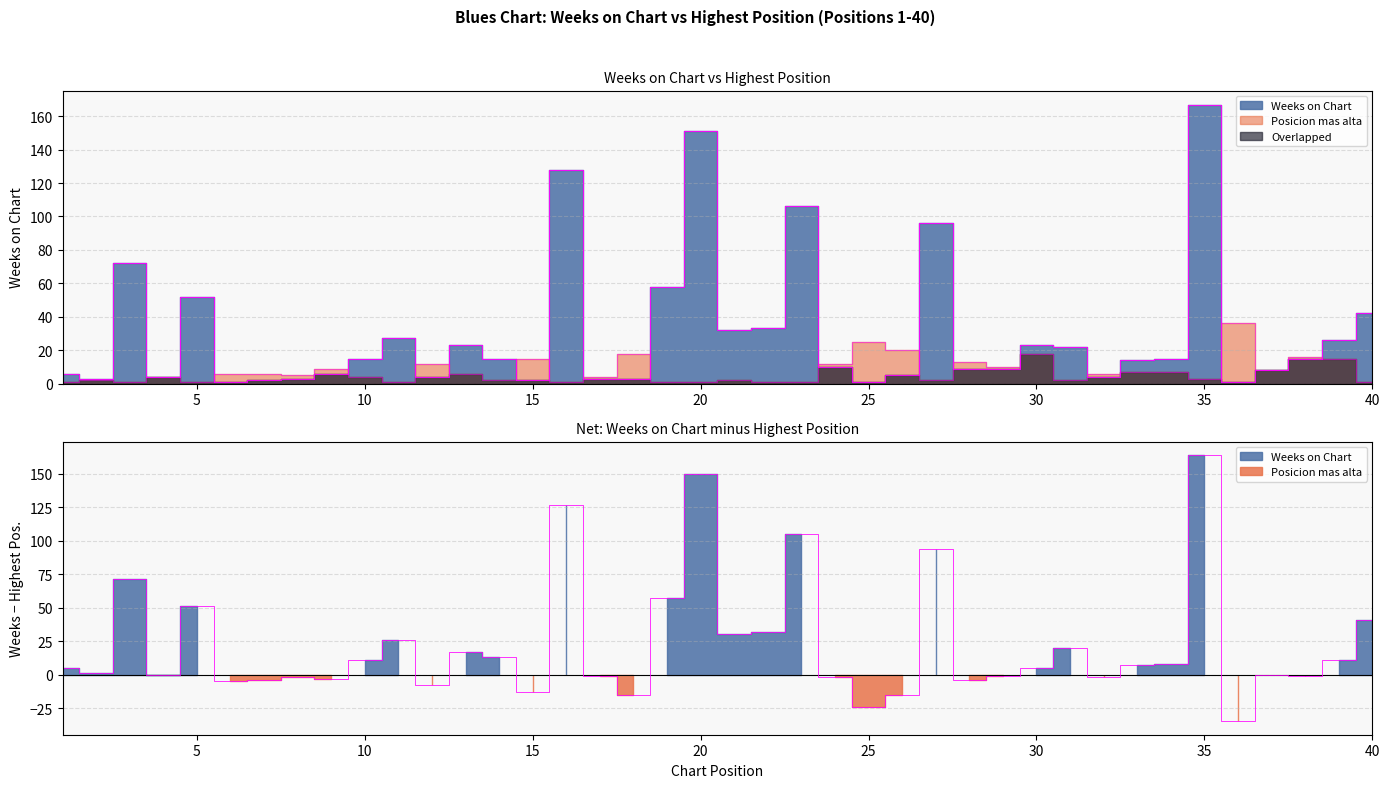

What is the highest value of the Weeks on Chart series?

167